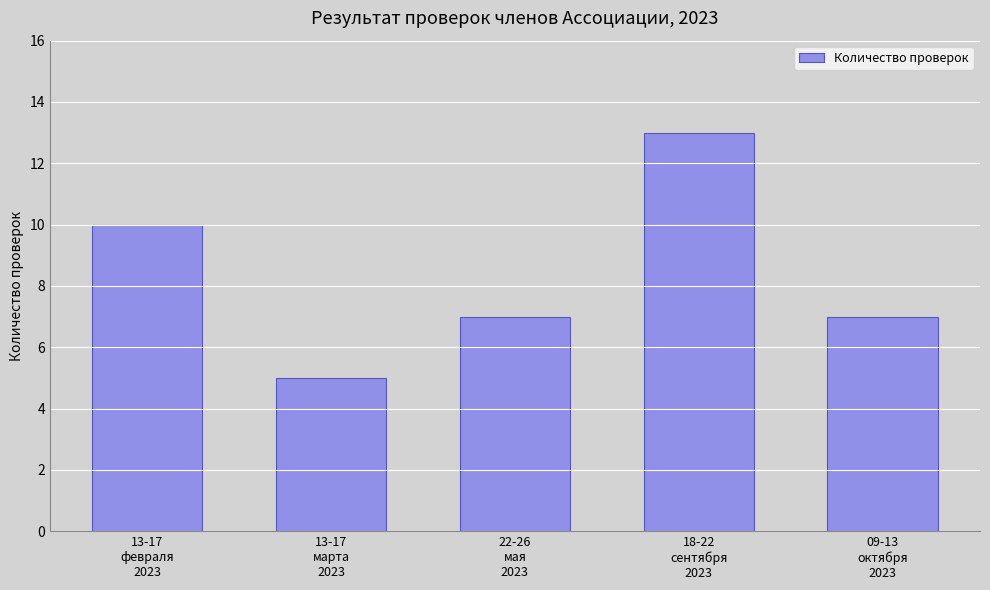

What is the value of the 2nd bar from the left?

5